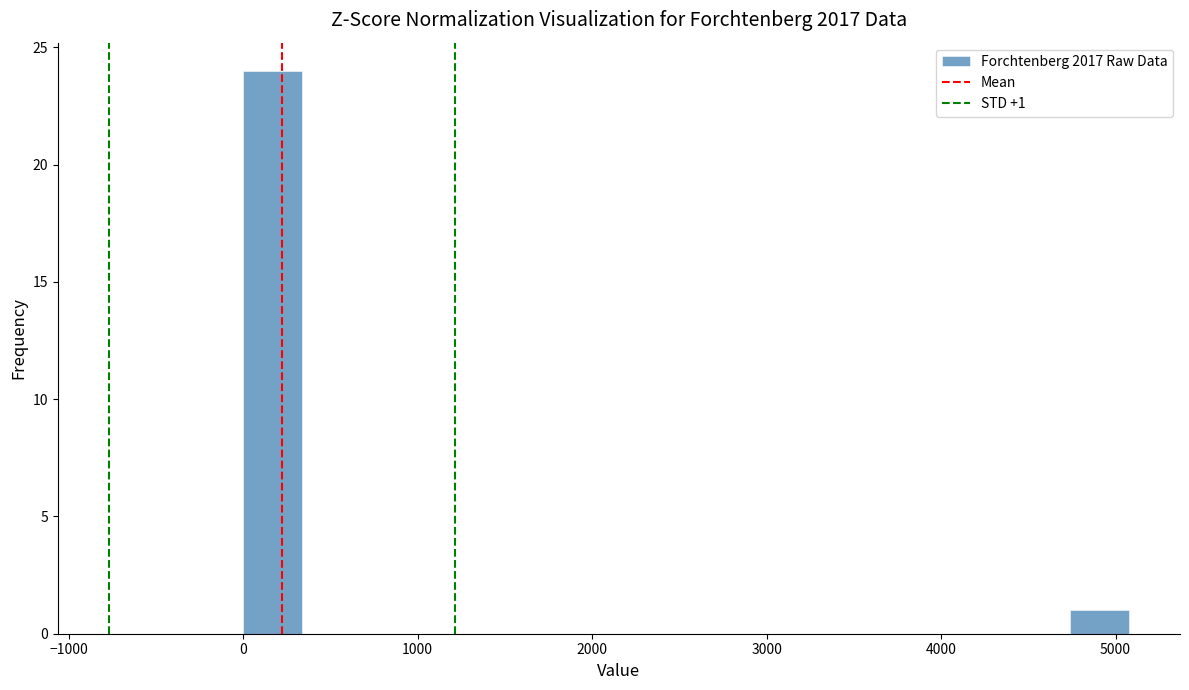

Read against the x-axis, roughly where is the centre of the tallest bar?

200